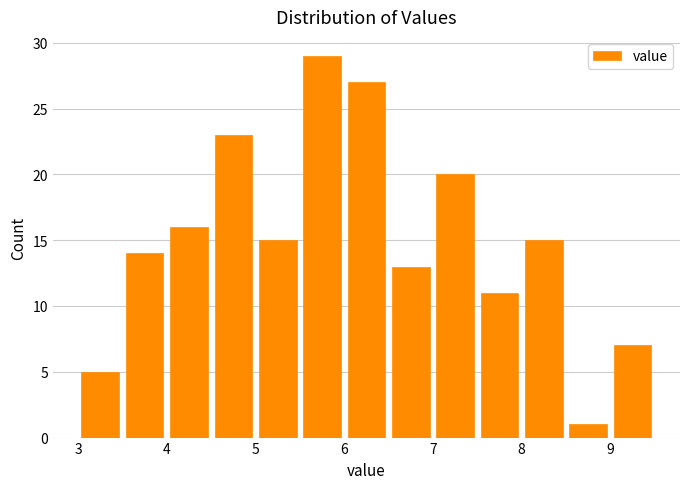

Reading left to right, transcribe this chart: for each bar, give the range it covers on the x-axis and its height. The values are not printed on the chart, so give them approximately, as read against the axis.

3.0 to 3.5: 5
3.5 to 4.0: 14
4.0 to 4.5: 16
4.5 to 5.0: 23
5.0 to 5.5: 15
5.5 to 6.0: 29
6.0 to 6.5: 27
6.5 to 7.0: 13
7.0 to 7.5: 20
7.5 to 8.0: 11
8.0 to 8.5: 15
8.5 to 9.0: 1
9.0 to 9.5: 7